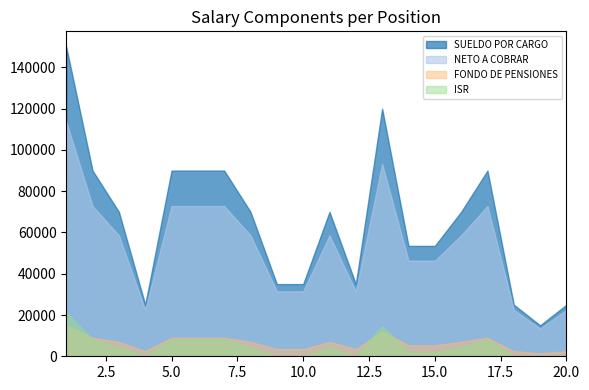

What value does the NETO A COBRAR series have at 19?

13500.0